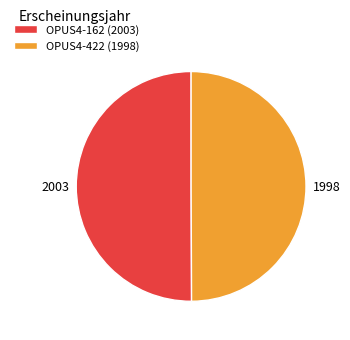

Approximately how many times larger is the value at OPUS4-422 (1998) compared to OPUS4-162 (2003)?

1.0